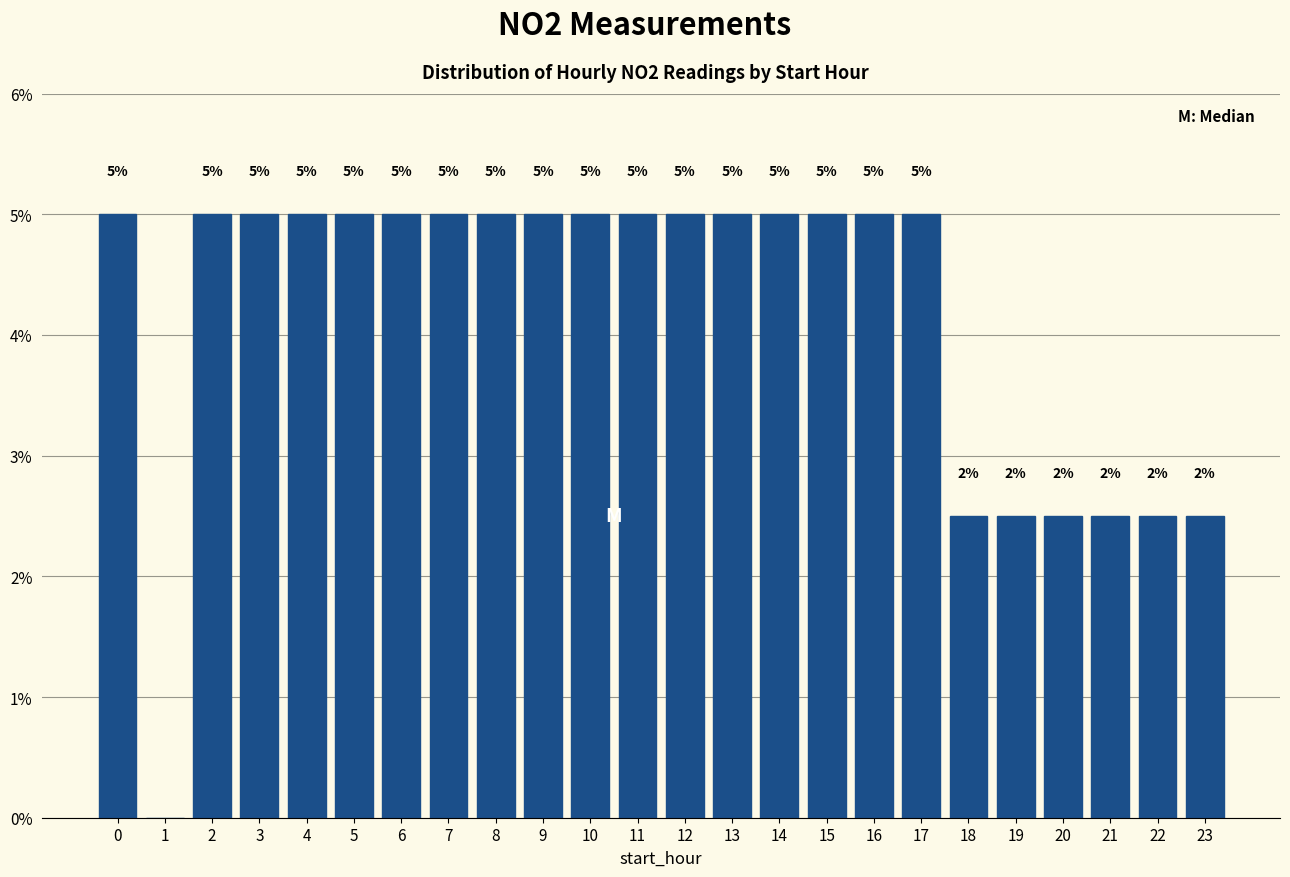

The value at 20 is 3.6. True or false?

False